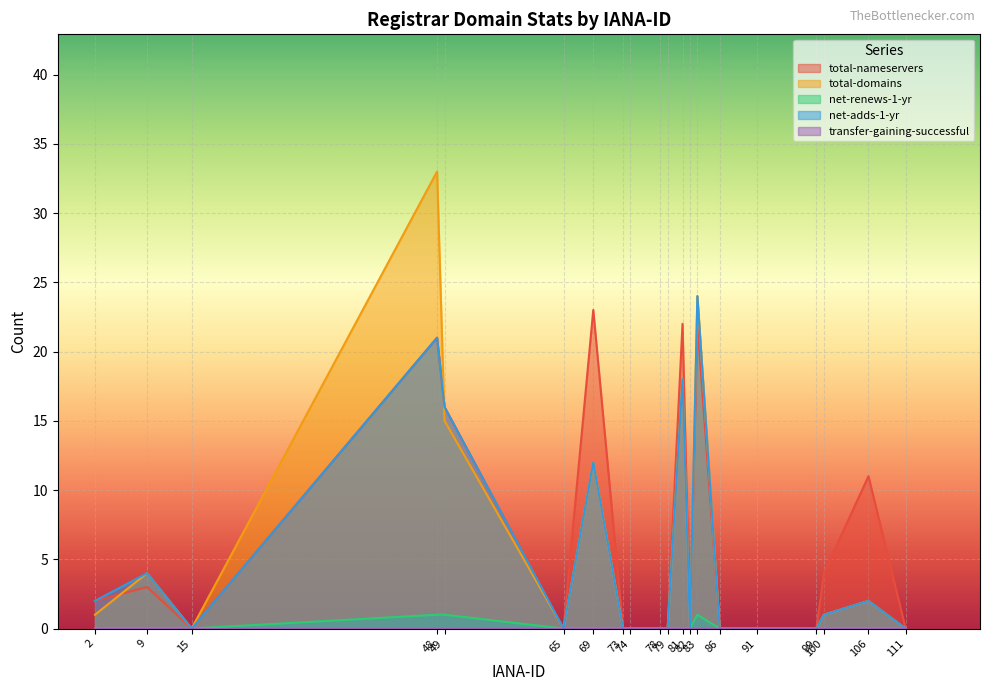

Which has a higher value, 49 or 73?

49